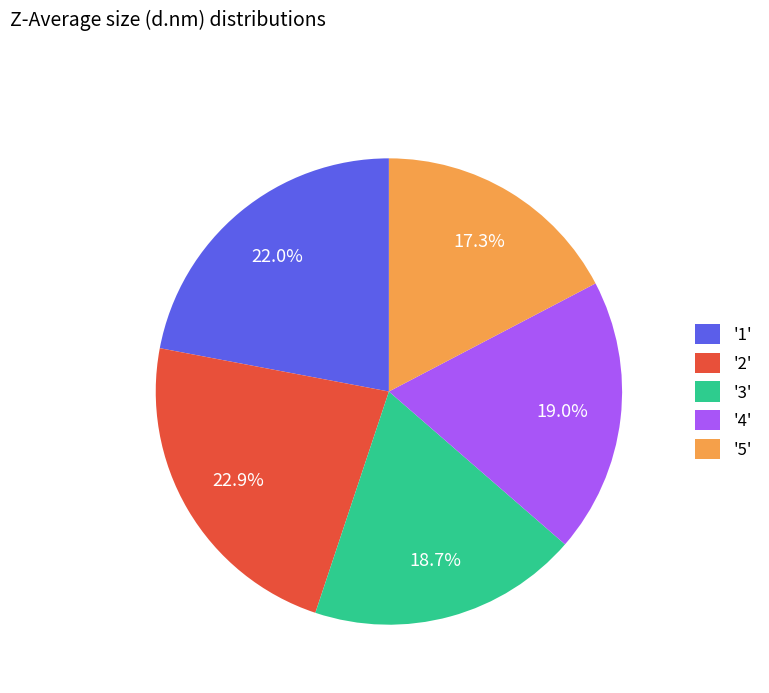

Between '1' and '3', which is larger?

'1'